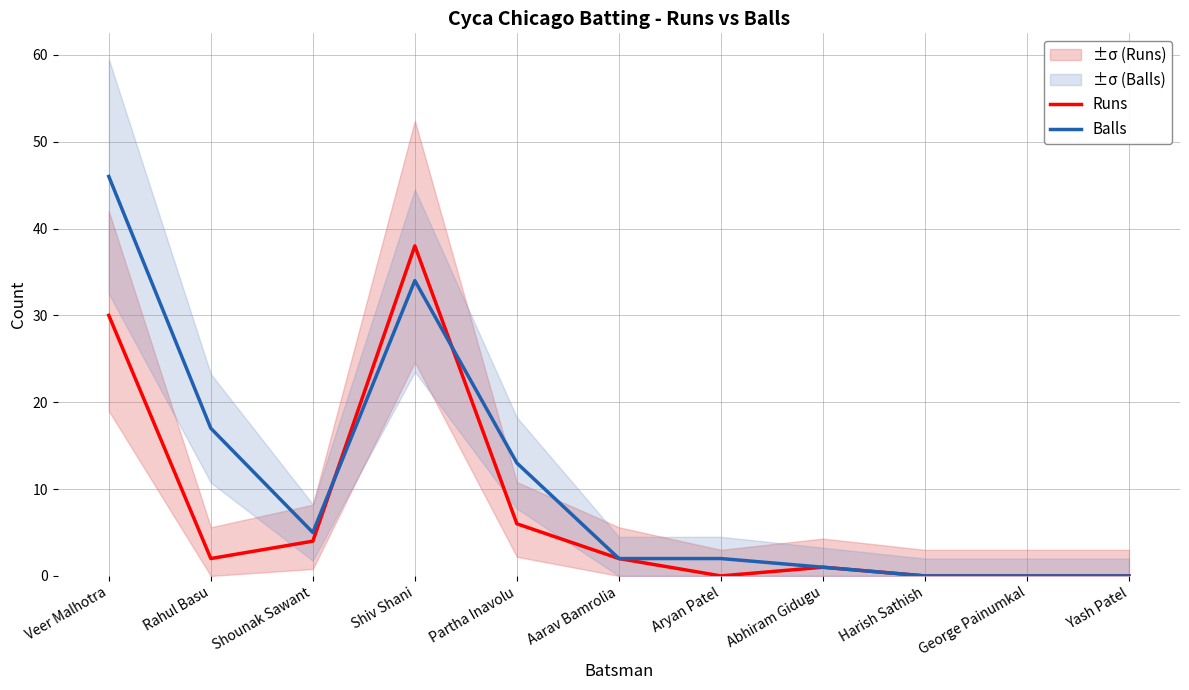

What is the value of the Balls point at the 7th from the left?

2